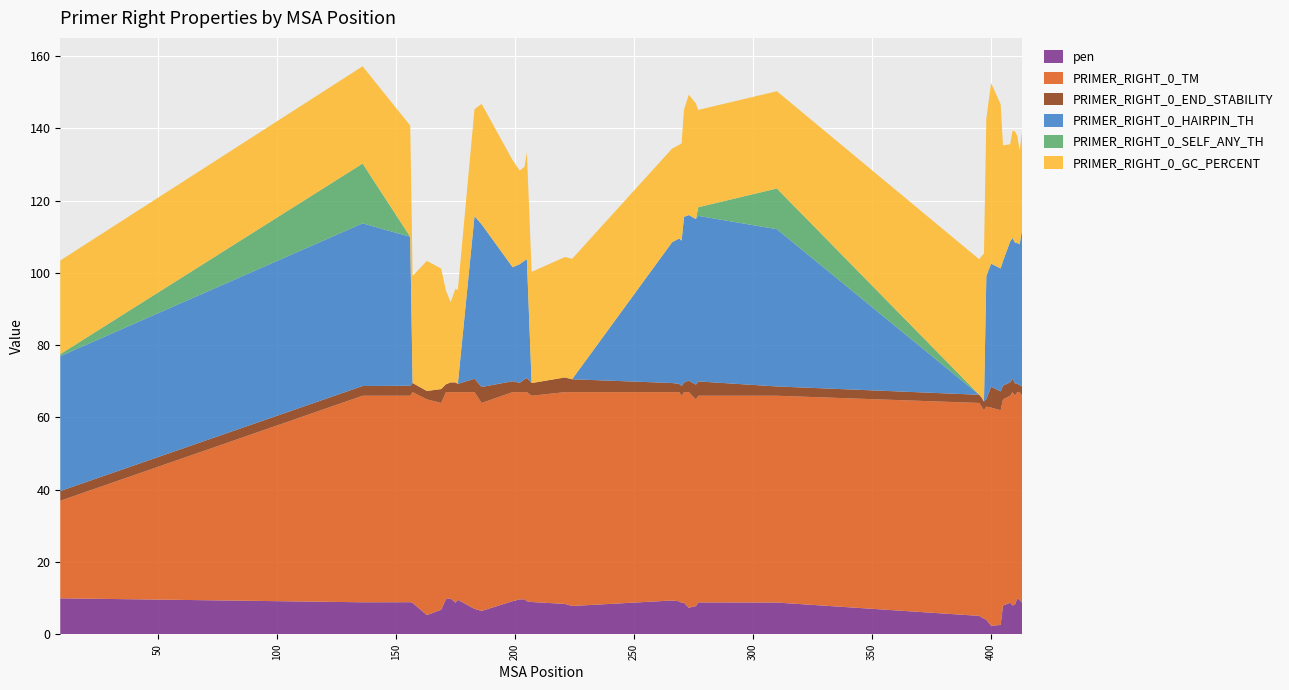

Reading left to right, extract all data points from this chart.

pen: 9=9.9	136=8.8	156=8.9	157=8.7	163=5.3	169=6.8	171=9.7	173=9.9	175=8.7	176=9.5	183=7.0	186=6.5	199=9.1	202=9.7	204=9.7	205=9.1	207=8.9	221=8.4	224=7.8	266=9.3	269=9.1	270=8.7	271=8.7	273=7.3	276=7.8	277=8.8	310=8.8	395=5.1	396=4.7	397=4.3	398=4.0	400=2.4	404=2.6	405=7.9	408=8.7	409=8.0	410=8.1	411=9.9	412=9.4	413=8.8
PRIMER_RIGHT_0_TM: 9=27.0	136=57.2	156=57.1	157=58.3	163=59.7	169=57.2	171=57.3	173=57.1	175=58.3	176=57.5	183=60.0	186=57.5	199=57.9	202=57.3	204=57.3	205=57.9	207=57.1	221=58.6	224=59.2	266=57.7	269=57.9	270=57.3	271=58.3	273=59.7	276=57.2	277=57.2	310=57.2	395=58.9	396=58.3	397=57.7	398=59.0	400=60.4	404=59.4	405=57.1	408=57.3	409=59.0	410=57.9	411=57.1	412=57.6	413=57.2
PRIMER_RIGHT_0_END_STABILITY: 9=2.7	136=2.7	156=2.8	157=2.5	163=2.3	169=3.9	171=2.2	173=2.7	175=2.7	176=2.3	183=3.7	186=4.4	199=3.0	202=2.6	204=3.6	205=3.9	207=3.5	221=4.1	224=3.6	266=2.5	269=2.3	270=2.7	271=2.7	273=3.2	276=4.1	277=4.0	310=2.6	395=2.3	396=2.5	397=2.4	398=2.1	400=5.8	404=5.2	405=3.8	408=3.7	409=3.7	410=3.5	411=2.3	412=1.9	413=2.6
PRIMER_RIGHT_0_HAIRPIN_TH: 9=37.3	136=45.0	156=41.2	157=0.0	163=0.0	169=0.0	171=0.0	173=0.0	175=0.0	176=0.0	183=45.0	186=45.0	199=31.6	202=32.8	204=32.8	205=32.8	207=0.0	221=0.0	224=0.0	266=39.0	269=40.3	270=40.3	271=45.8	273=45.8	276=45.8	277=45.8	310=43.5	395=0.0	396=0.0	397=0.0	398=34.0	400=34.0	404=34.0	405=34.5	408=39.0	409=39.0	410=39.0	411=39.0	412=39.0	413=43.5
PRIMER_RIGHT_0_SELF_ANY_TH: 9=0.6	136=16.6	156=0.0	157=0.0	163=0.0	169=0.0	171=0.0	173=0.0	175=0.0	176=0.0	183=0.0	186=0.0	199=0.0	202=0.0	204=0.0	205=0.0	207=0.0	221=0.0	224=0.0	266=0.0	269=0.0	270=0.0	271=0.0	273=0.0	276=0.0	277=2.4	310=11.3	395=0.0	396=0.0	397=0.0	398=0.0	400=0.0	404=0.0	405=0.0	408=0.0	409=0.0	410=0.0	411=0.0	412=0.0	413=0.0
PRIMER_RIGHT_0_GC_PERCENT: 9=25.9	136=26.9	156=30.8	157=29.6	163=36.0	169=33.3	171=25.9	173=22.2	175=25.9	176=25.9	183=29.6	186=33.3	199=29.6	202=25.9	204=25.9	205=29.6	207=30.8	221=33.3	224=33.3	266=25.9	269=25.9	270=26.9	271=29.6	273=33.3	276=32.0	277=26.9	310=26.9	395=37.5	396=39.1	397=40.9	398=43.5	400=50.0	404=45.5	405=32.0	408=26.9	409=29.6	410=30.8	411=29.6	412=25.9	413=26.9